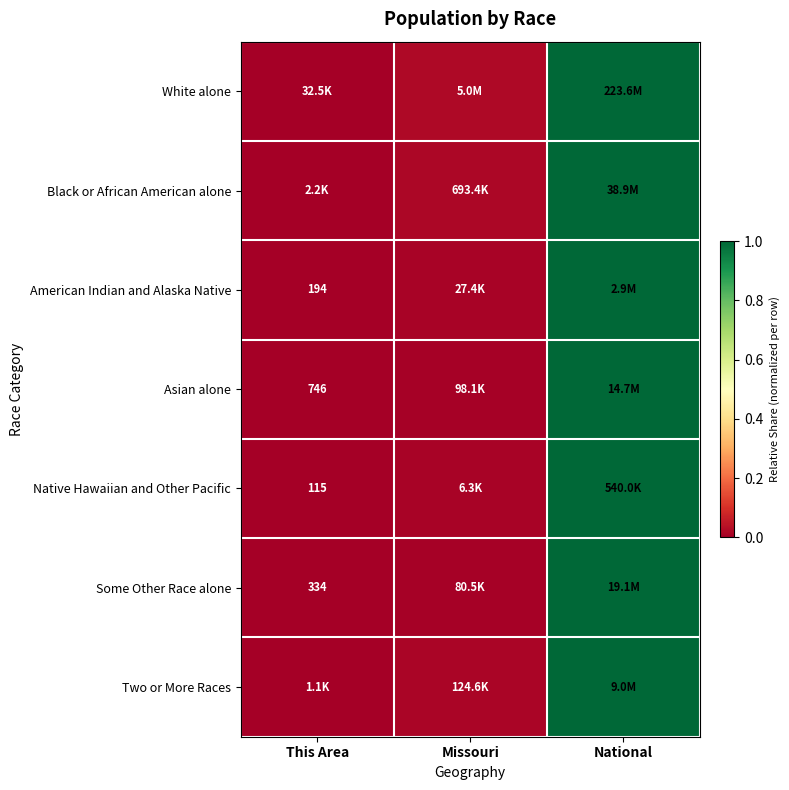

At how many categories does at least one series exceed 0?

3